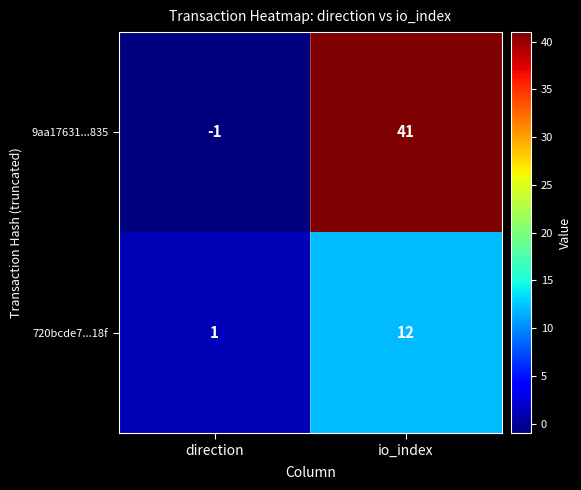

Rank the series by their maximum value, from highest to lowest.

9aa17631...835, 720bcde7...18f